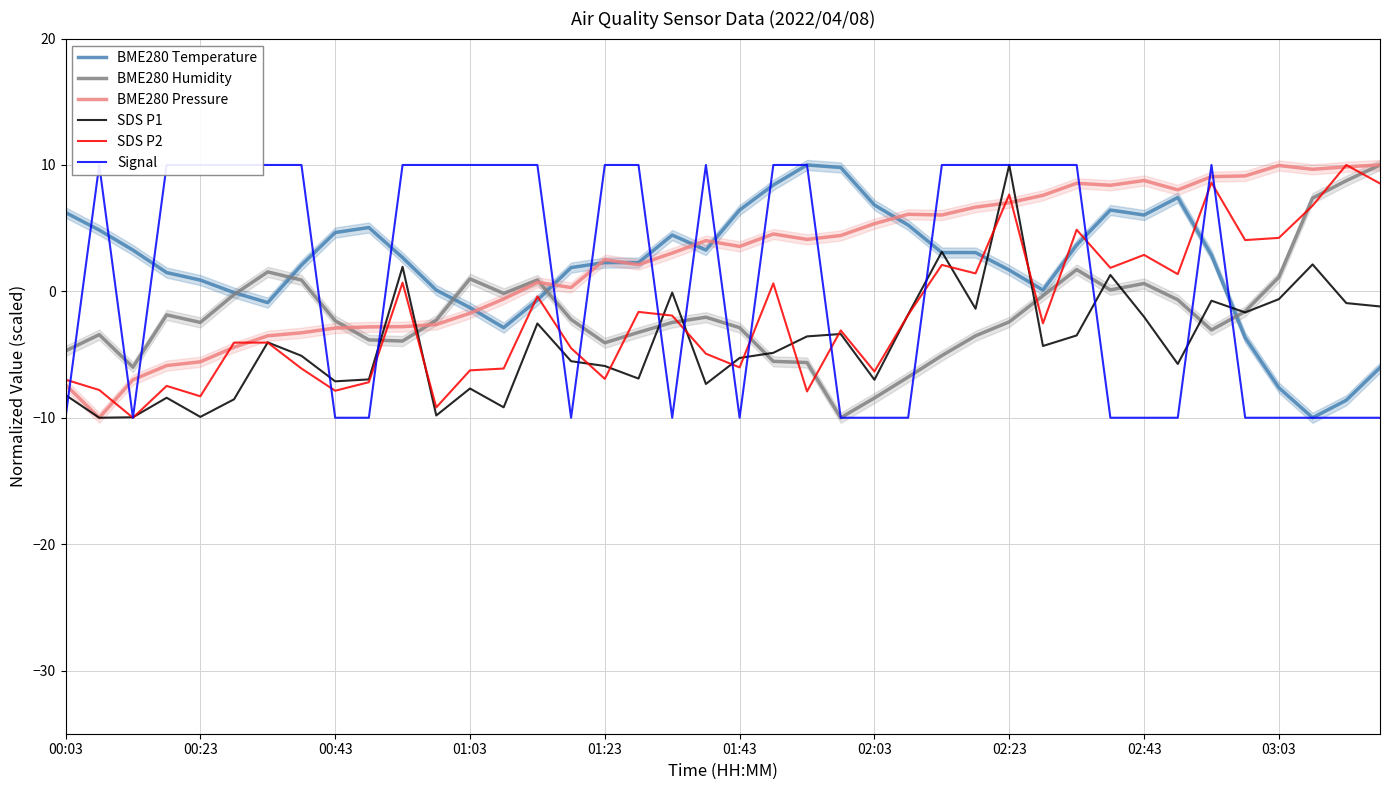

How many categories are shown in the chart?

40